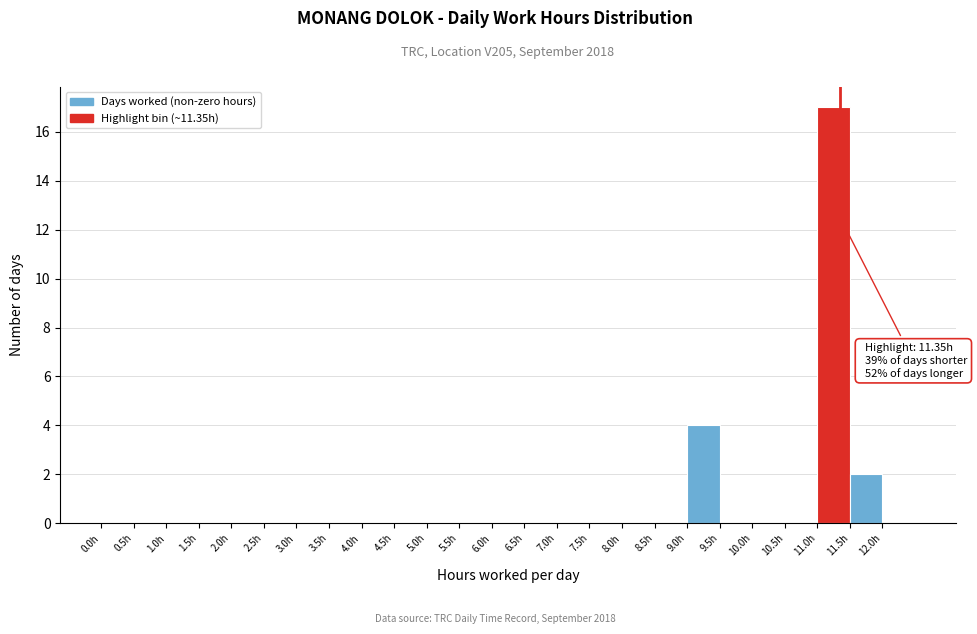

Which range on the x-axis has the tallest bar?

11.0 to 11.5